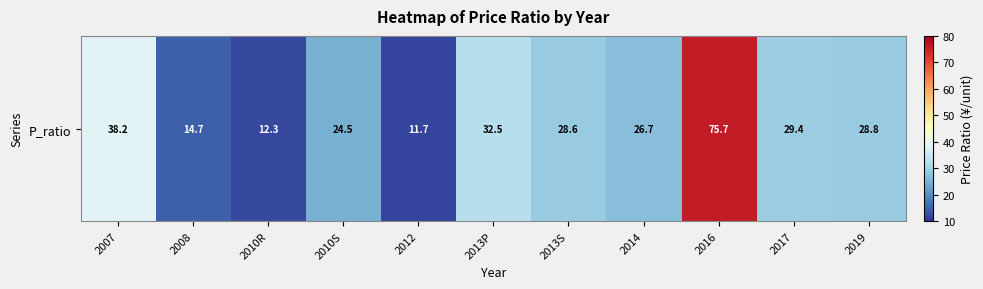

Is it true that the value at 2019 is 10.0?

False